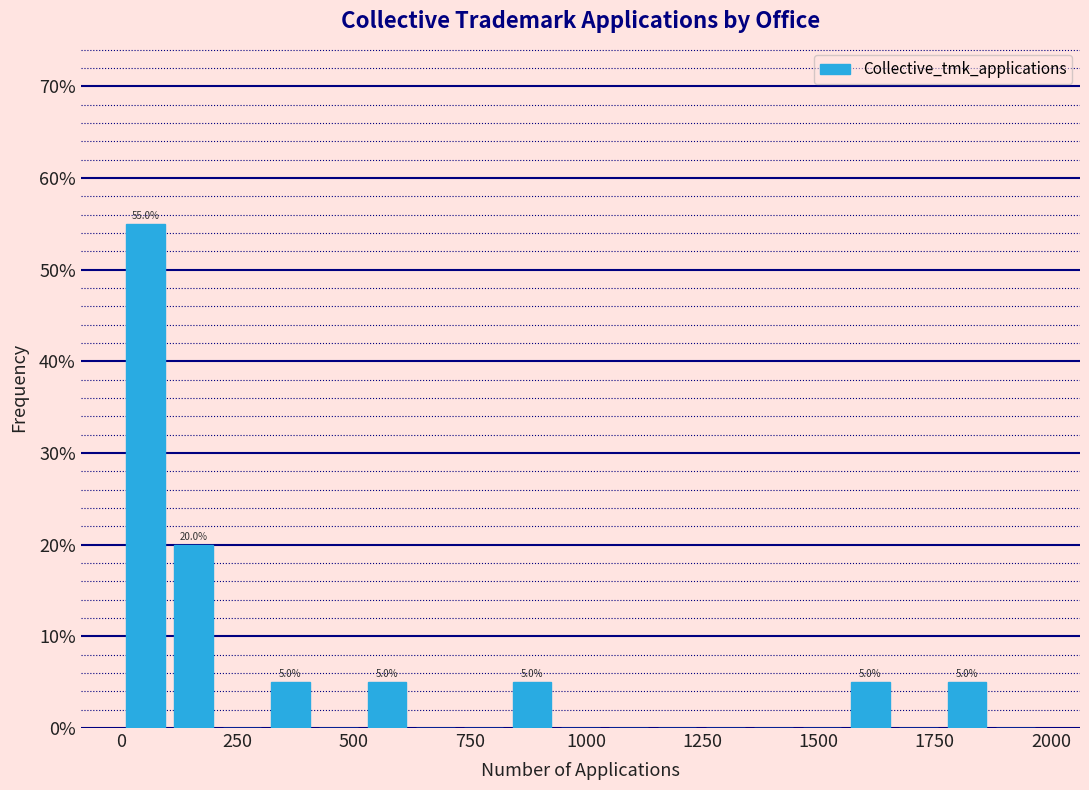

Read against the x-axis, roughly where is the centre of the tallest bar?

50